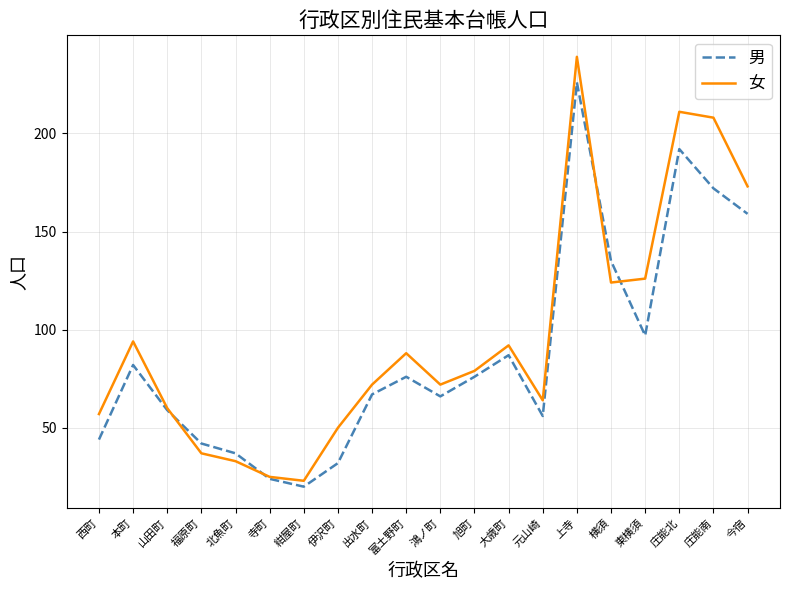

What is the maximum value shown in the chart?

239